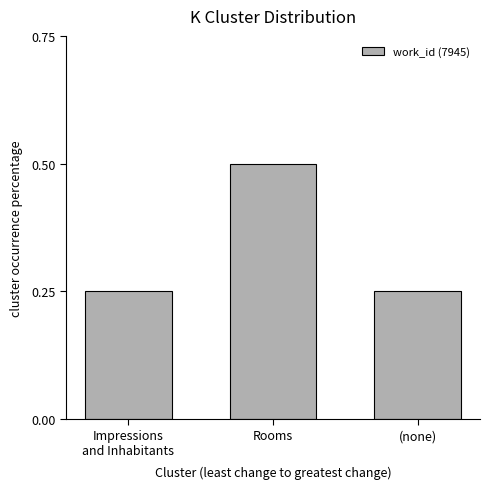

What is the label of the 2nd bar from the right?

Rooms